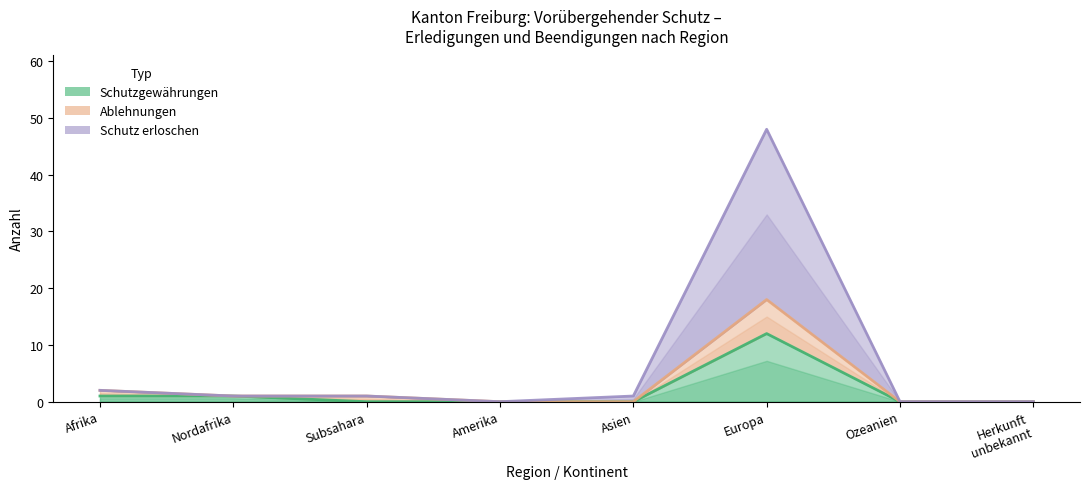

True or false: Ablehnungen and Schutzgewährungen cross at least once.

False